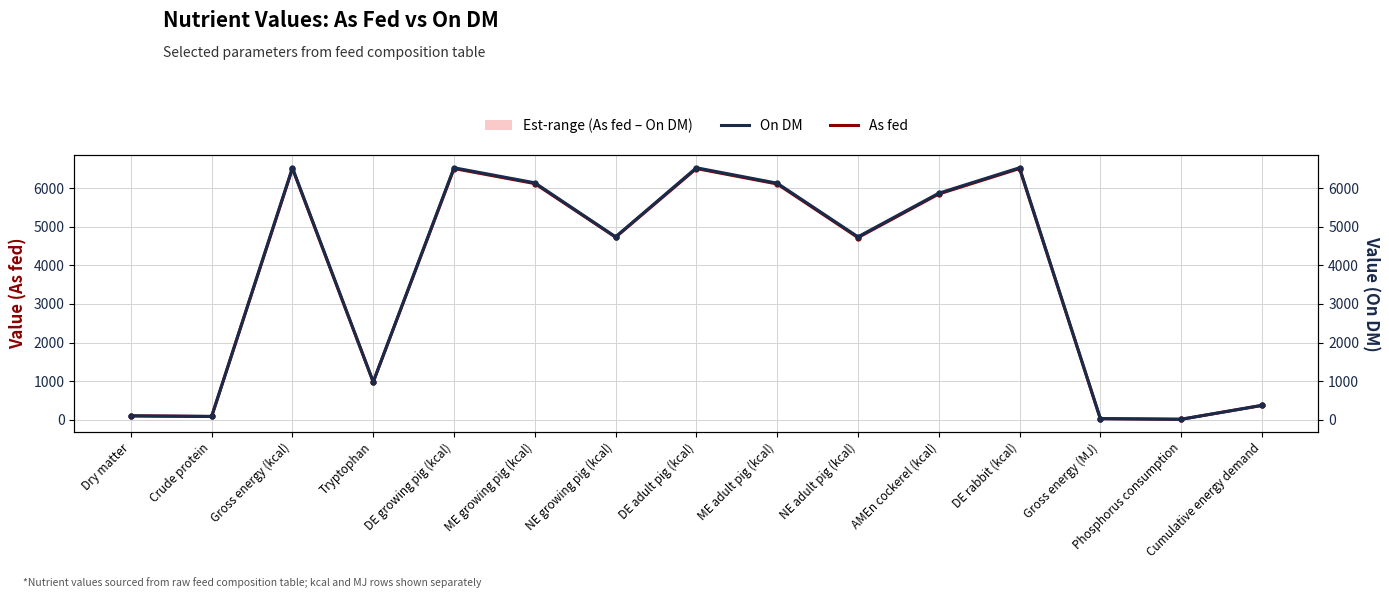

Is the value of As fed at Dry matter greater than the value of On DM at Gross energy (MJ)?

Yes